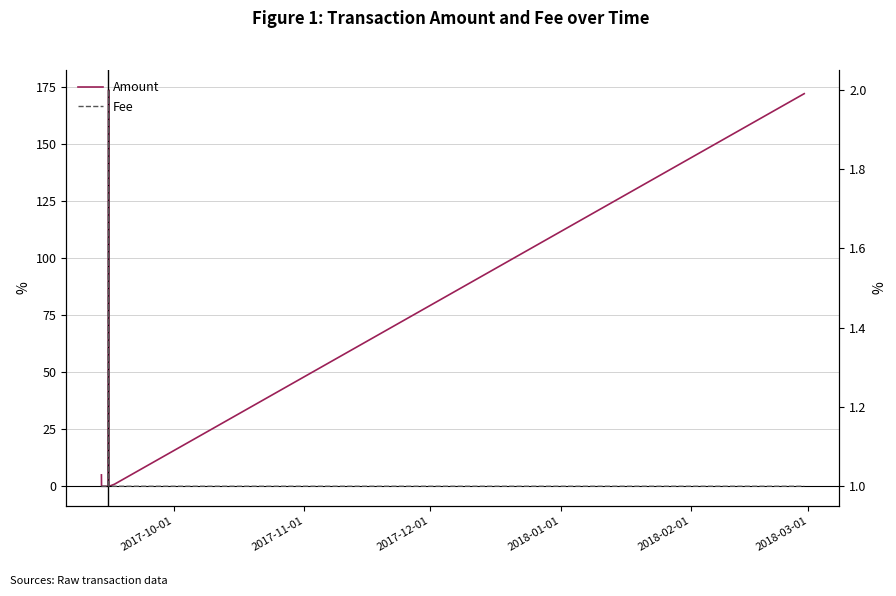

Is this an area chart (filled region under the line)?

No